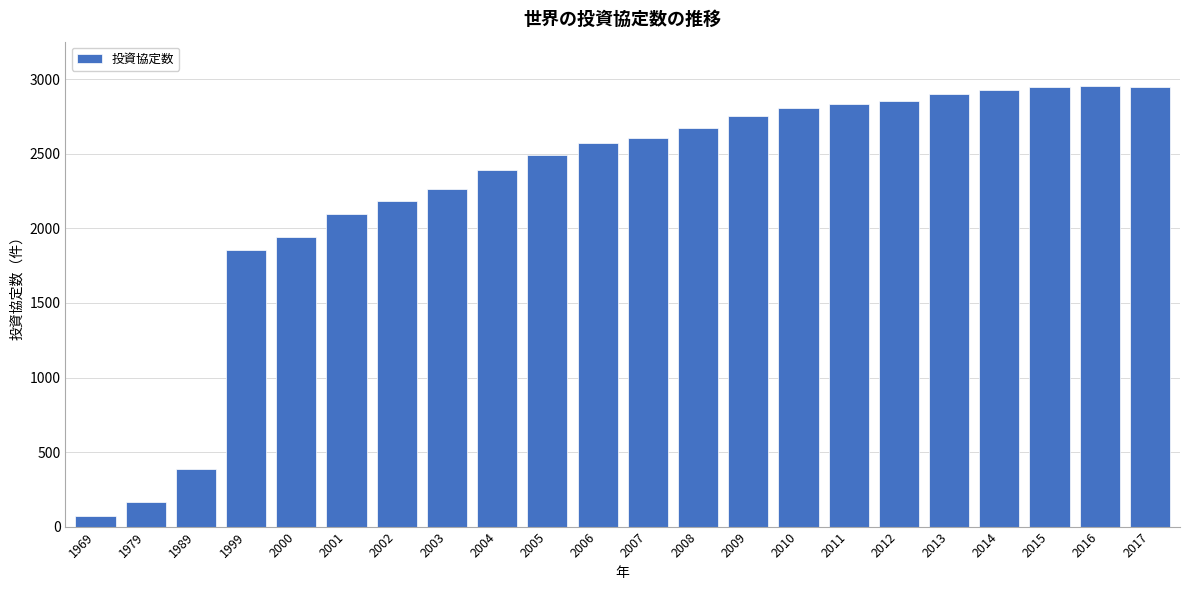

Where is the data nearest to the value 1514?

1999